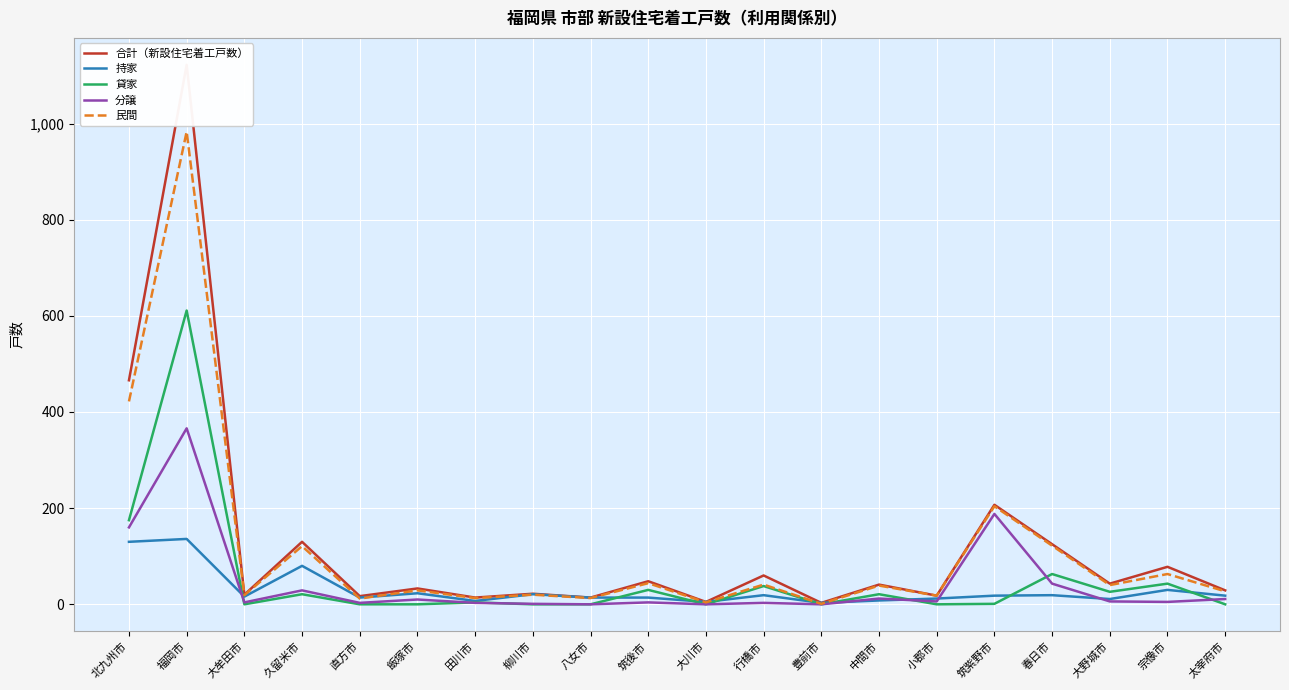

True or false: 分譲 and 合計（新設住宅着工戸数） cross at least once.

False